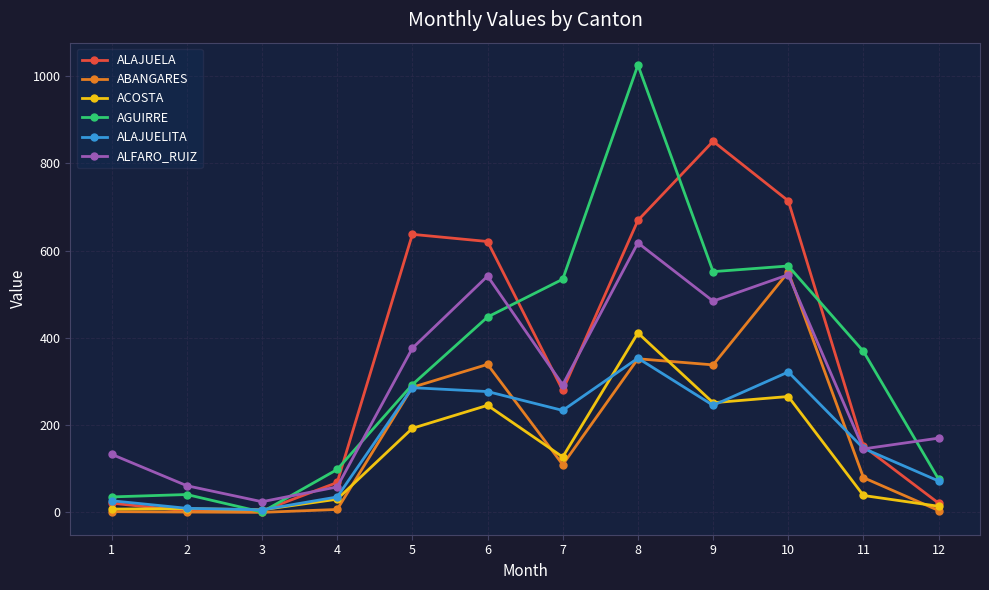

True or false: ACOSTA and ALFARO_RUIZ intersect in this chart.

False